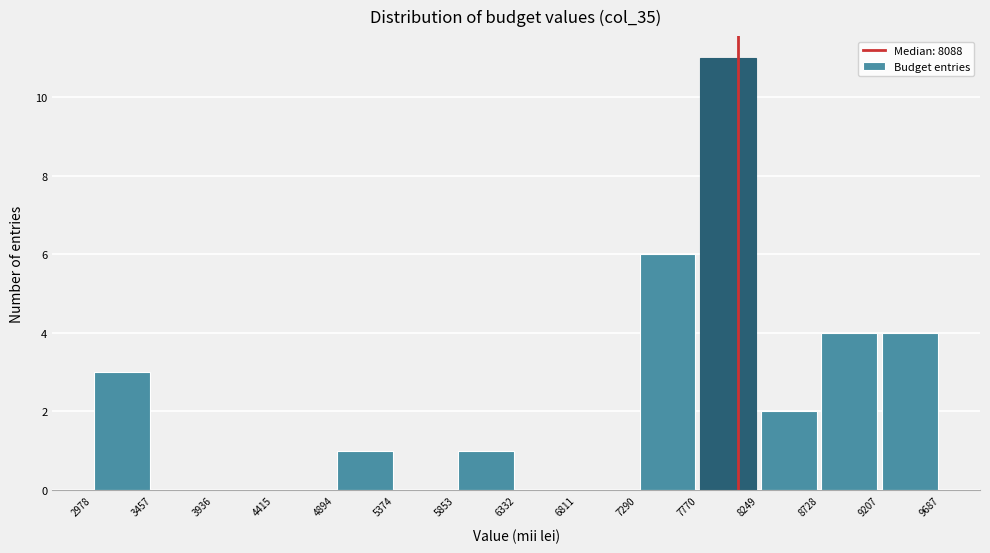

What is the height of the bar covering 7770 to 8249 on the x-axis? The values are not printed on the chart, so give them approximately, as read against the axis.

11